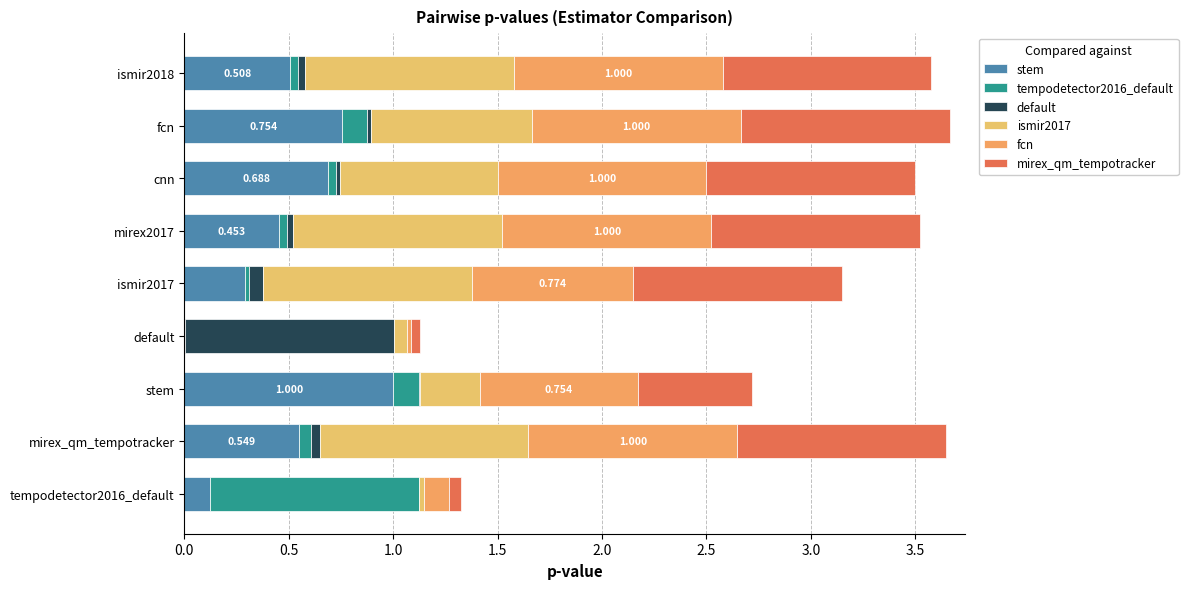

What is the sum of all fcn values?

6.7